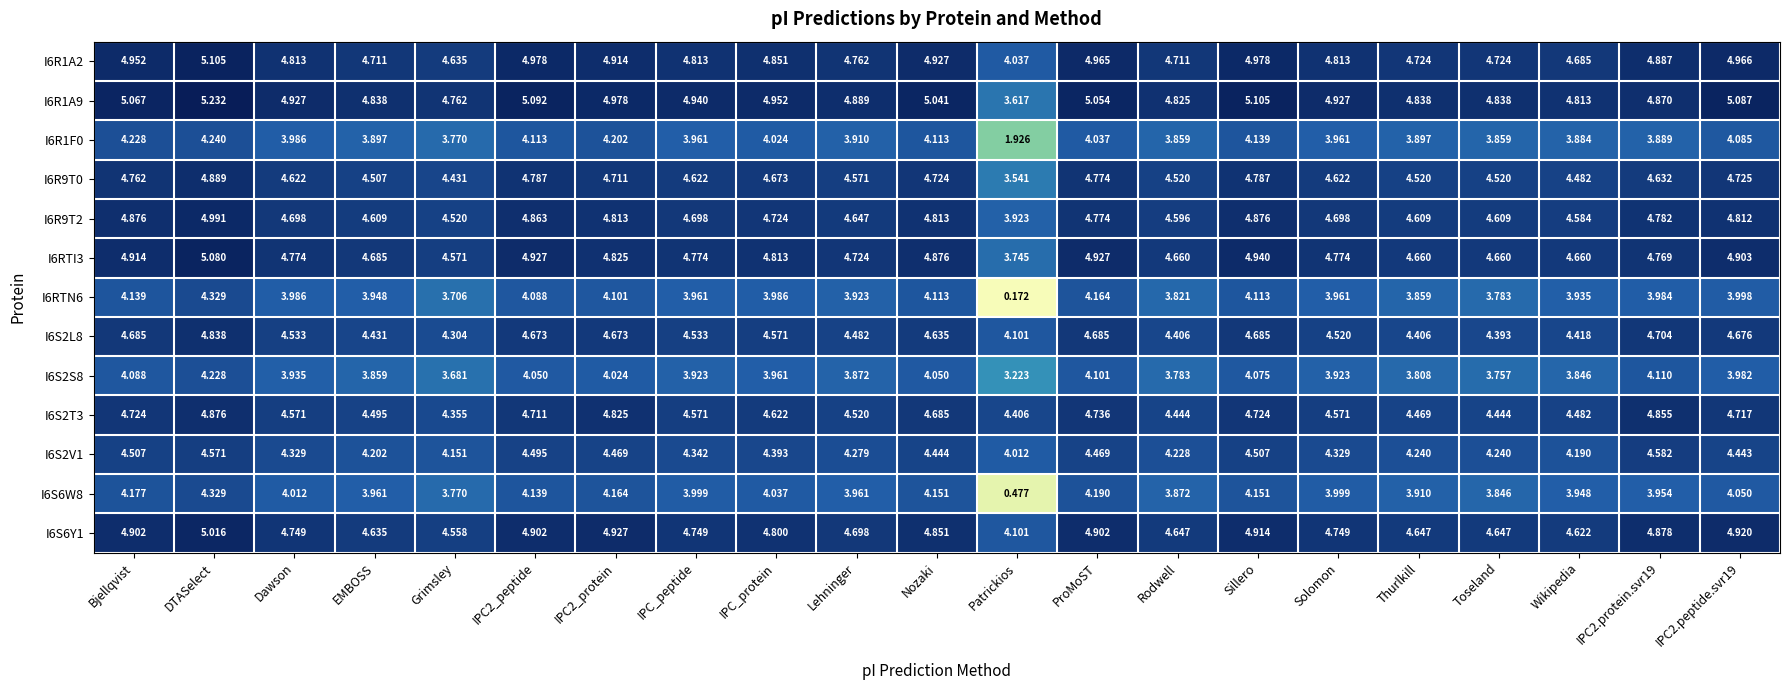

Is the value of I6R1F0 at IPC2.peptide.svr19 greater than the value of I6RTI3 at Nozaki?

No